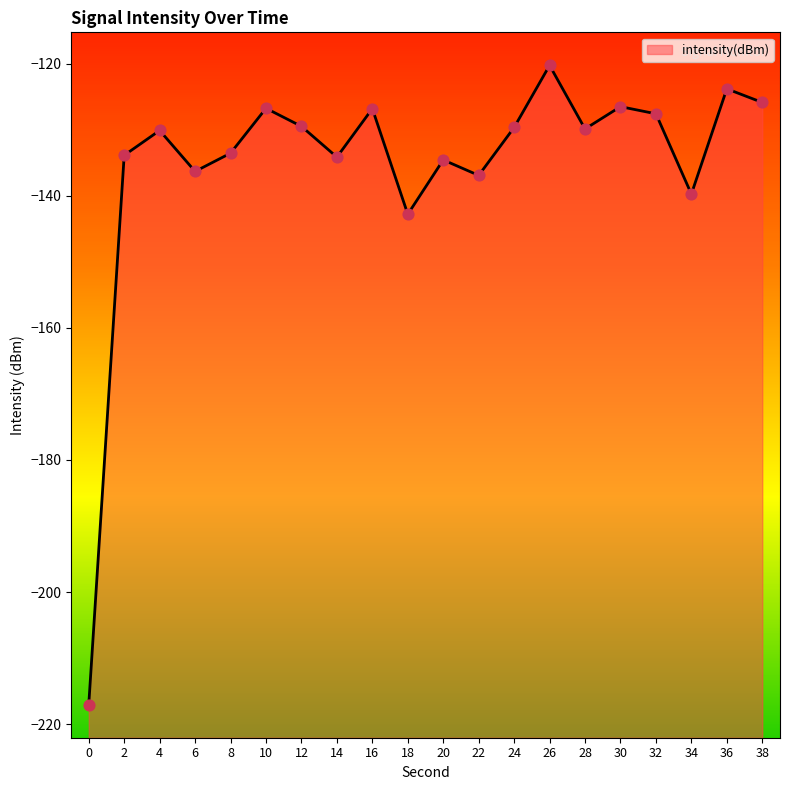

Which has a higher value, 6 or 2?

2